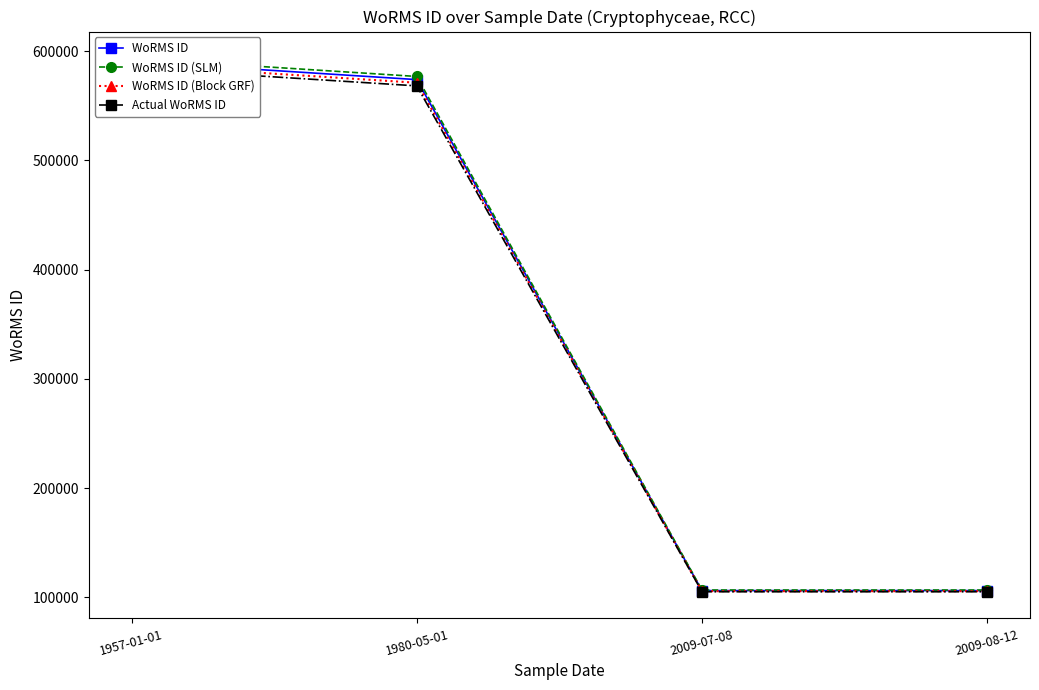

Reading left to right, what are all the values shown in this chart?

WoRMS ID: 1957-01-01=590566.0	1980-05-01=573955.0	2009-07-08=106289.0	2009-08-12=106289.0
WoRMS ID (SLM): 1957-01-01=593518.8	1980-05-01=576824.8	2009-07-08=106820.4	2009-08-12=106820.4
WoRMS ID (Block GRF): 1957-01-01=587613.2	1980-05-01=571085.2	2009-07-08=105757.6	2009-08-12=105757.6
Actual WoRMS ID: 1957-01-01=584660.3	1980-05-01=568215.4	2009-07-08=105226.1	2009-08-12=105226.1